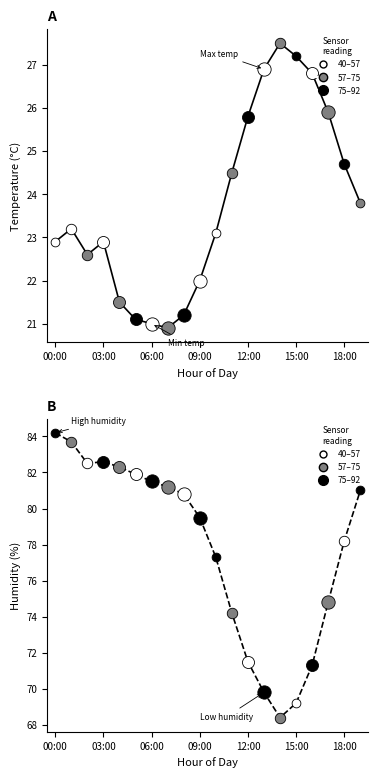

Which series reaches the minimum Y coordinate?

temperature